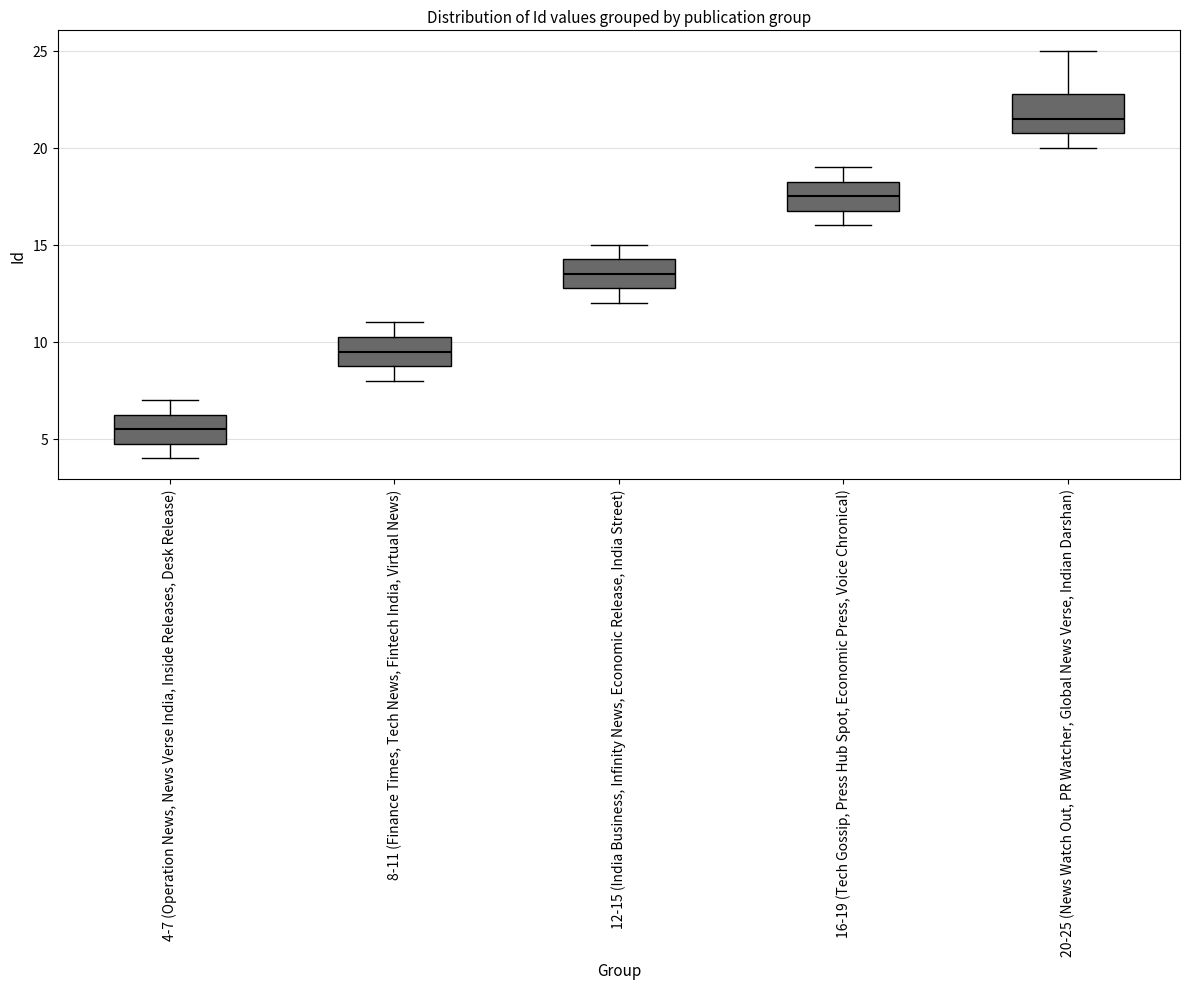

Which box's median line is the highest?

20-25 (News Watch Out, PR Watcher, Global News Verse, Indian Darshan)